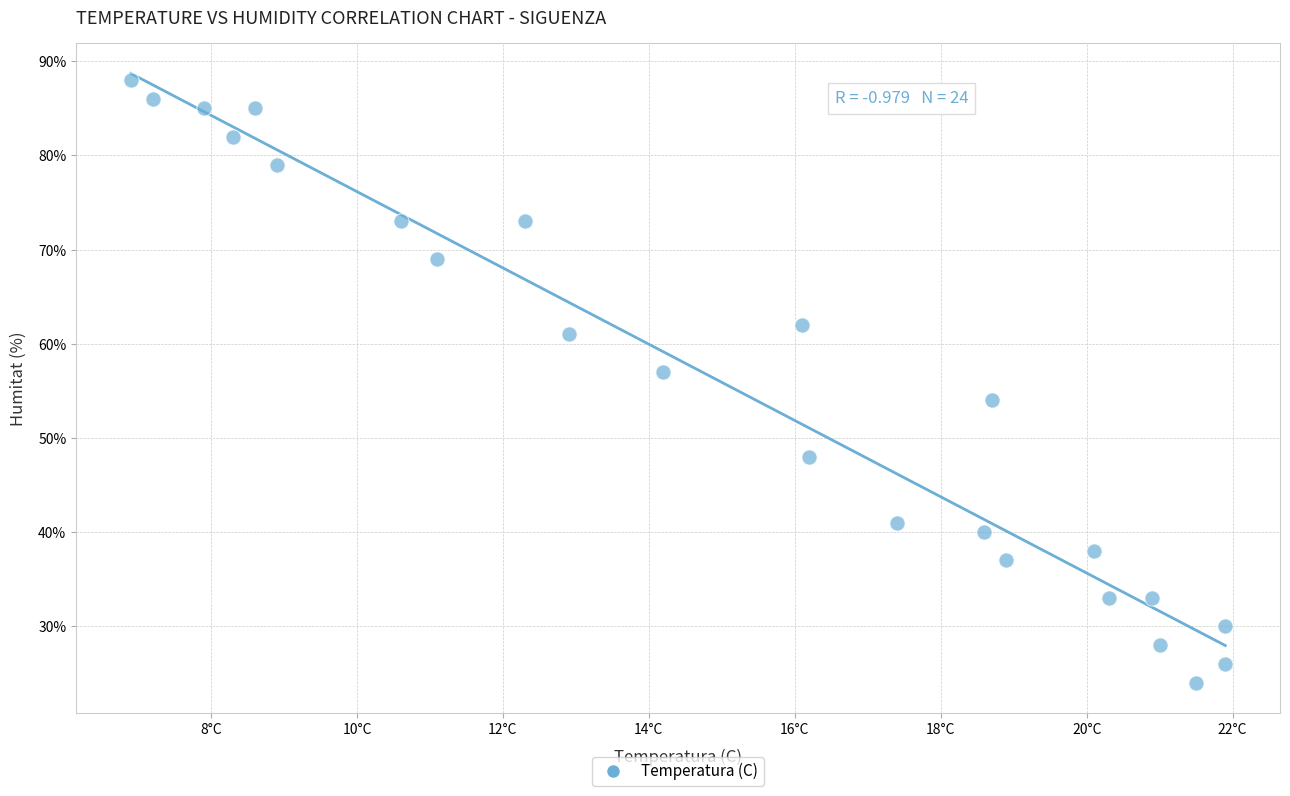

What is the range of Y values (max minus min)?

64